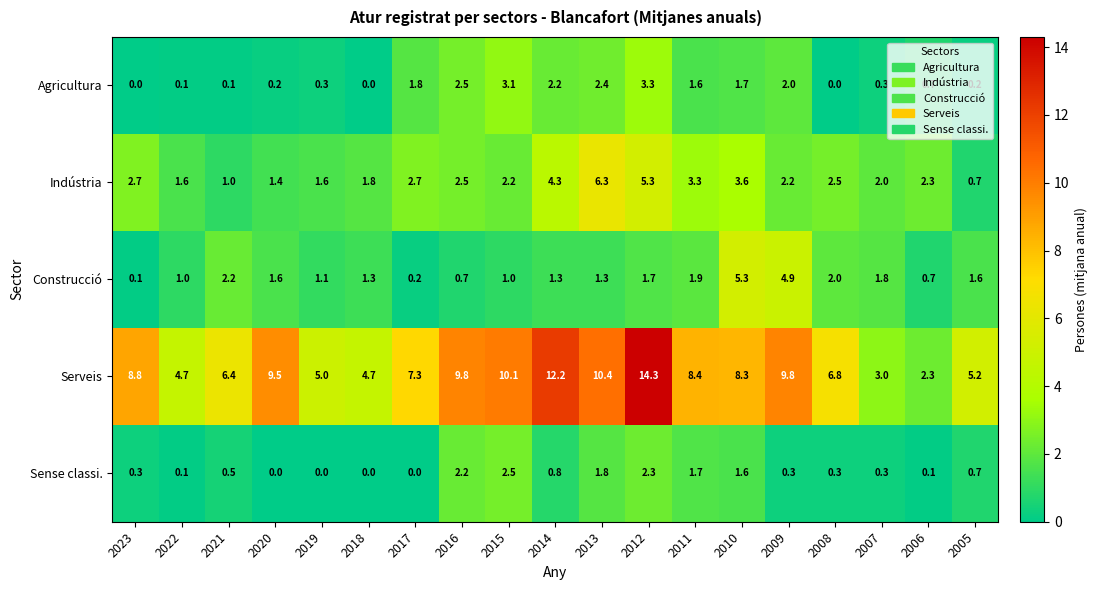

Between 2020 and 2007, which series saw the biggest shift?

Serveis